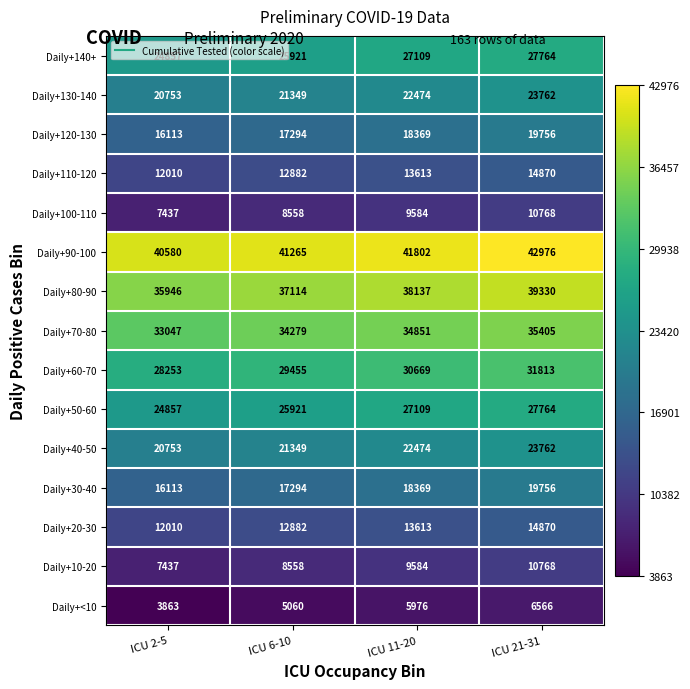

Which series has the largest total across all categories?

Daily+90-100